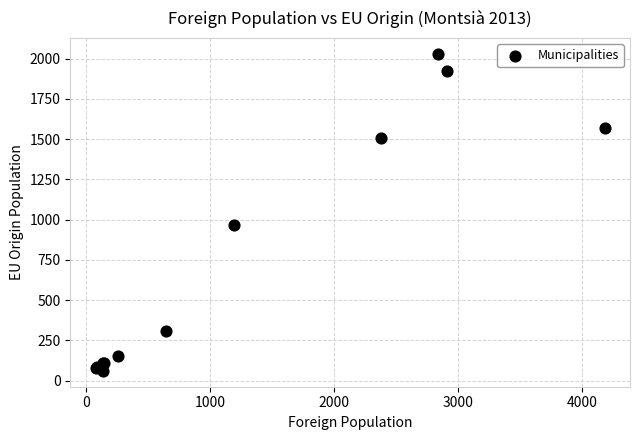

What Y value in the scatter plot is closest to 1045?

964